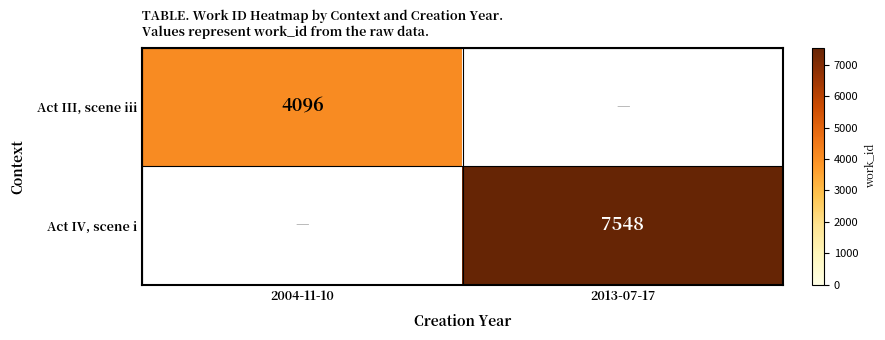

The Act IV, scene i series shows 4216 at 2013-07-17. True or false?

False